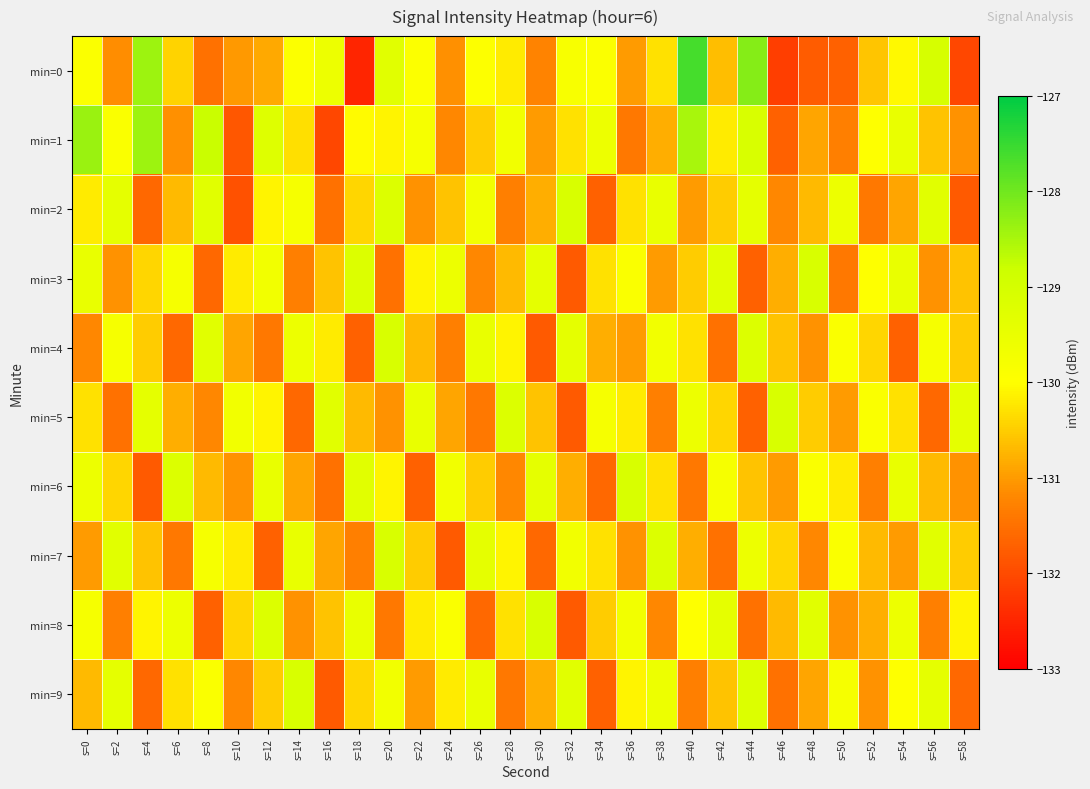

Reading left to right, extract all data points from this chart.

min=0: s=0=-129.9	s=2=-131.1	s=4=-128.4	s=6=-130.4	s=8=-131.5	s=10=-131.0	s=12=-130.9	s=14=-129.9	s=16=-129.6	s=18=-132.5	s=20=-129.3	s=22=-129.9	s=24=-131.1	s=26=-130.0	s=28=-130.2	s=30=-131.2	s=32=-129.8	s=34=-129.9	s=36=-131.0	s=38=-130.3	s=40=-127.6	s=42=-130.6	s=44=-128.2	s=46=-132.2	s=48=-131.8	s=50=-131.7	s=52=-130.6	s=54=-130.1	s=56=-129.0	s=58=-132.0
min=1: s=0=-128.4	s=2=-129.9	s=4=-128.4	s=6=-131.1	s=8=-128.8	s=10=-131.8	s=12=-129.2	s=14=-130.3	s=16=-132.1	s=18=-130.0	s=20=-130.1	s=22=-129.8	s=24=-131.2	s=26=-130.5	s=28=-129.7	s=30=-131.0	s=32=-130.3	s=34=-129.6	s=36=-131.4	s=38=-130.8	s=40=-128.5	s=42=-130.2	s=44=-129.1	s=46=-131.7	s=48=-130.9	s=50=-131.3	s=52=-130.0	s=54=-129.5	s=56=-130.6	s=58=-131.1
min=2: s=0=-130.2	s=2=-129.4	s=4=-131.6	s=6=-130.7	s=8=-129.3	s=10=-131.9	s=12=-130.1	s=14=-129.8	s=16=-131.5	s=18=-130.4	s=20=-129.2	s=22=-131.1	s=24=-130.6	s=26=-129.7	s=28=-131.3	s=30=-130.8	s=32=-129.1	s=34=-131.7	s=36=-130.3	s=38=-129.5	s=40=-131.0	s=42=-130.5	s=44=-129.4	s=46=-131.2	s=48=-130.7	s=50=-129.6	s=52=-131.4	s=54=-130.9	s=56=-129.3	s=58=-131.8
min=3: s=0=-129.5	s=2=-131.1	s=4=-130.4	s=6=-129.8	s=8=-131.6	s=10=-130.2	s=12=-129.7	s=14=-131.3	s=16=-130.6	s=18=-129.2	s=20=-131.5	s=22=-130.1	s=24=-129.6	s=26=-131.2	s=28=-130.7	s=30=-129.4	s=32=-131.8	s=34=-130.3	s=36=-129.9	s=38=-131.0	s=40=-130.5	s=42=-129.3	s=44=-131.7	s=46=-130.8	s=48=-129.1	s=50=-131.4	s=52=-130.0	s=54=-129.5	s=56=-131.1	s=58=-130.6
min=4: s=0=-131.2	s=2=-129.8	s=4=-130.5	s=6=-131.6	s=8=-129.3	s=10=-130.9	s=12=-131.4	s=14=-129.6	s=16=-130.2	s=18=-131.7	s=20=-129.1	s=22=-130.7	s=24=-131.3	s=26=-129.5	s=28=-130.1	s=30=-131.8	s=32=-129.4	s=34=-130.8	s=36=-131.0	s=38=-129.7	s=40=-130.3	s=42=-131.5	s=44=-129.2	s=46=-130.6	s=48=-131.1	s=50=-129.9	s=52=-130.4	s=54=-131.7	s=56=-129.8	s=58=-130.5
min=5: s=0=-130.3	s=2=-131.5	s=4=-129.4	s=6=-130.8	s=8=-131.2	s=10=-129.7	s=12=-130.1	s=14=-131.6	s=16=-129.3	s=18=-130.7	s=20=-131.1	s=22=-129.5	s=24=-130.9	s=26=-131.4	s=28=-129.2	s=30=-130.6	s=32=-131.8	s=34=-129.8	s=36=-130.2	s=38=-131.3	s=40=-129.6	s=42=-130.4	s=44=-131.7	s=46=-129.1	s=48=-130.5	s=50=-131.0	s=52=-129.9	s=54=-130.3	s=56=-131.6	s=58=-129.4
min=6: s=0=-129.6	s=2=-130.4	s=4=-131.8	s=6=-129.2	s=8=-130.7	s=10=-131.1	s=12=-129.5	s=14=-130.9	s=16=-131.5	s=18=-129.3	s=20=-130.1	s=22=-131.7	s=24=-129.7	s=26=-130.5	s=28=-131.2	s=30=-129.4	s=32=-130.8	s=34=-131.6	s=36=-129.1	s=38=-130.3	s=40=-131.4	s=42=-129.8	s=44=-130.6	s=46=-131.0	s=48=-129.9	s=50=-130.2	s=52=-131.3	s=54=-129.5	s=56=-130.7	s=58=-131.1
min=7: s=0=-131.0	s=2=-129.3	s=4=-130.6	s=6=-131.4	s=8=-129.8	s=10=-130.2	s=12=-131.7	s=14=-129.5	s=16=-130.9	s=18=-131.3	s=20=-129.1	s=22=-130.5	s=24=-131.8	s=26=-129.4	s=28=-130.1	s=30=-131.6	s=32=-129.7	s=34=-130.3	s=36=-131.1	s=38=-129.2	s=40=-130.8	s=42=-131.5	s=44=-129.6	s=46=-130.4	s=48=-131.2	s=50=-129.9	s=52=-130.7	s=54=-131.0	s=56=-129.3	s=58=-130.5
min=8: s=0=-129.8	s=2=-131.3	s=4=-130.1	s=6=-129.6	s=8=-131.7	s=10=-130.4	s=12=-129.2	s=14=-131.1	s=16=-130.6	s=18=-129.5	s=20=-131.4	s=22=-130.2	s=24=-129.9	s=26=-131.6	s=28=-130.3	s=30=-129.1	s=32=-131.8	s=34=-130.5	s=36=-129.7	s=38=-131.2	s=40=-130.0	s=42=-129.4	s=44=-131.5	s=46=-130.7	s=48=-129.3	s=50=-131.1	s=52=-130.8	s=54=-129.6	s=56=-131.3	s=58=-130.1
min=9: s=0=-130.7	s=2=-129.4	s=4=-131.6	s=6=-130.3	s=8=-129.9	s=10=-131.2	s=12=-130.5	s=14=-129.1	s=16=-131.8	s=18=-130.4	s=20=-129.7	s=22=-131.0	s=24=-130.2	s=26=-129.5	s=28=-131.4	s=30=-130.8	s=32=-129.3	s=34=-131.7	s=36=-130.1	s=38=-129.6	s=40=-131.3	s=42=-130.6	s=44=-129.2	s=46=-131.5	s=48=-130.9	s=50=-129.8	s=52=-131.1	s=54=-130.0	s=56=-129.4	s=58=-131.6